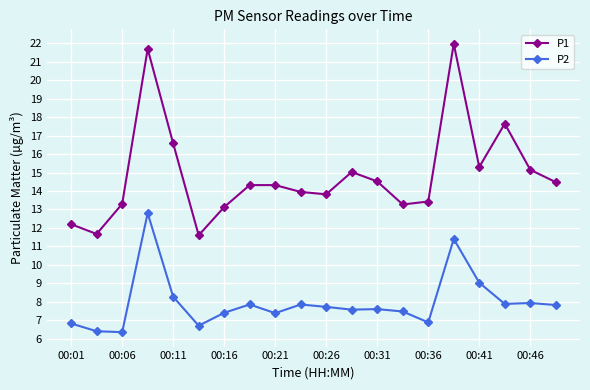

Rank the series by their maximum value, from lowest to highest.

P2, P1